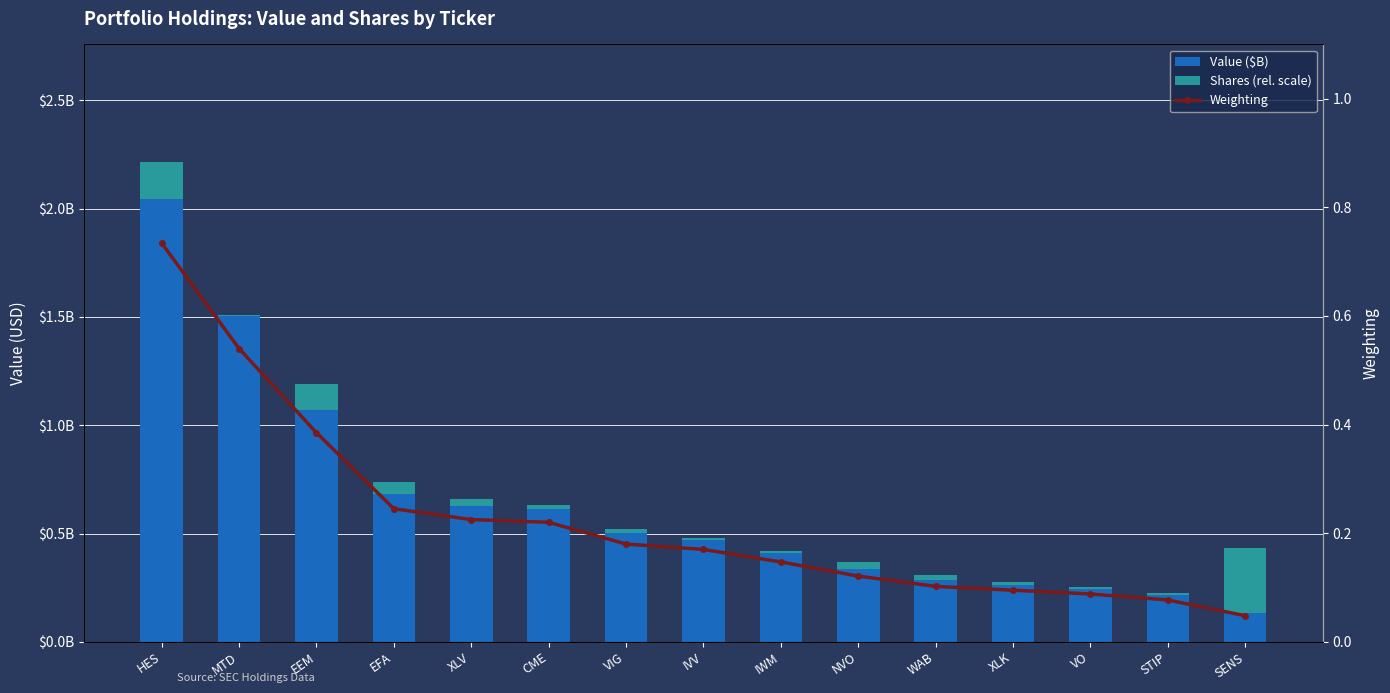

Rank the series by their average value, from lowest to highest.

Shares (rel. scale), Weighting, Value ($B)